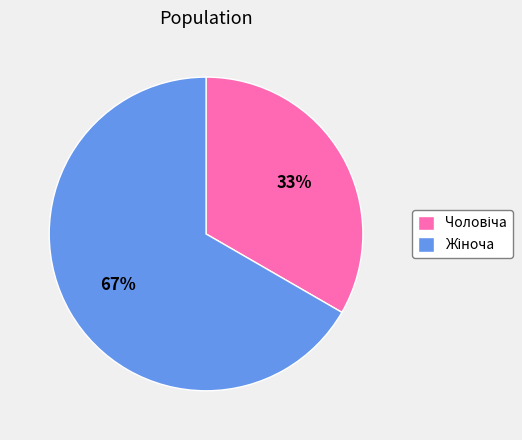

Count the number of slices in the pie.

2